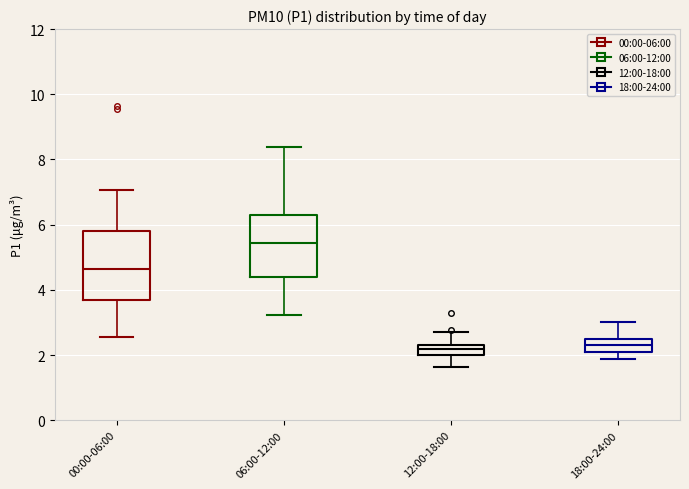

Which box has the highest median line?

06:00-12:00